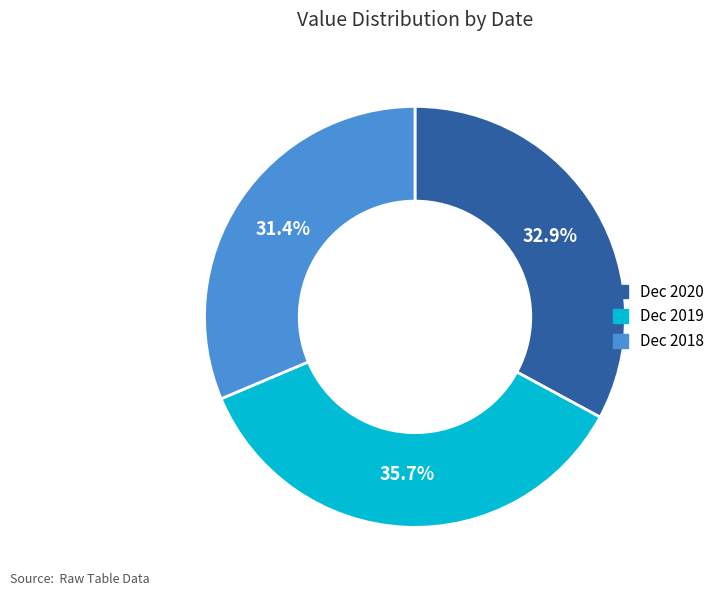

The Dec 2019 slice represents 42% of the pie. True or false?

False